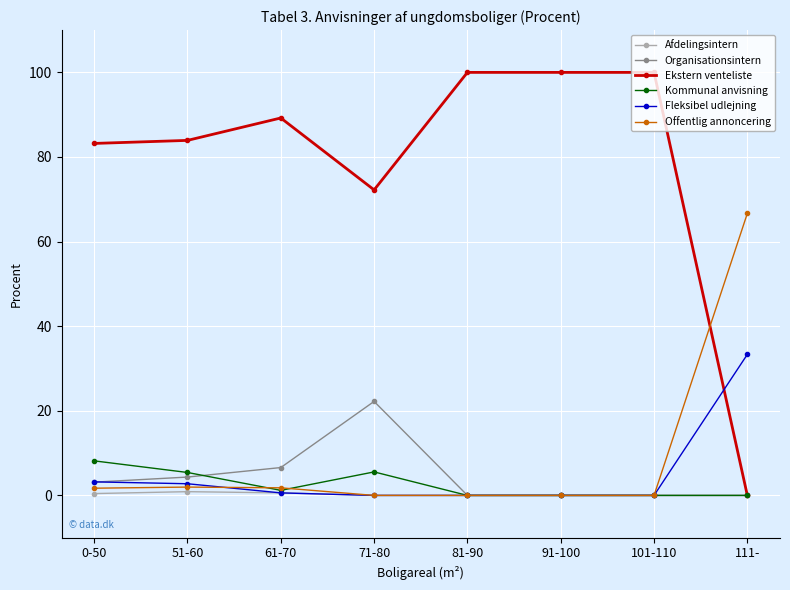

Count the number of data series in this chart.

6